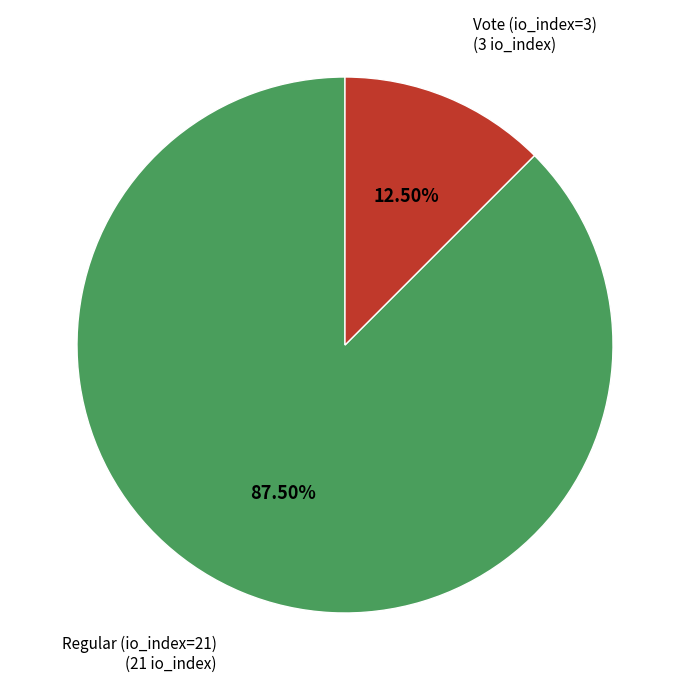

Is there any slice that represents more than half of the pie?

Yes